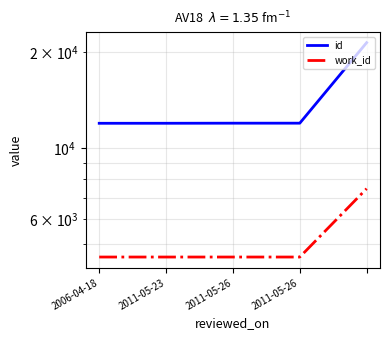

Rank the categories by work_id value from lowest to highest.

2006-04-18, 2011-05-23, 2011-05-26, 2011-05-26, 4